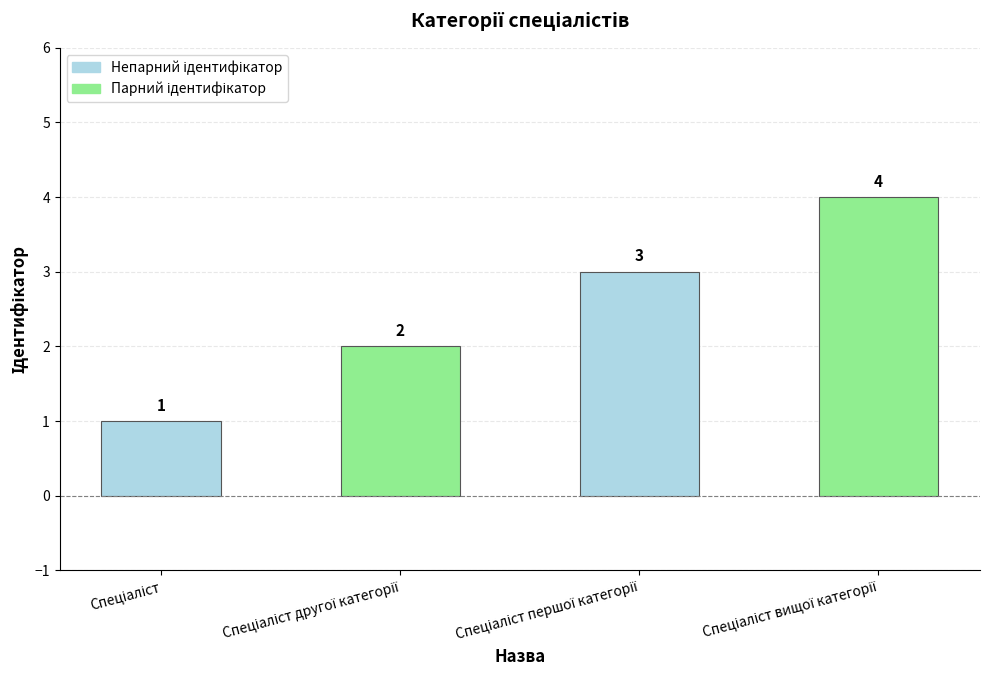

What is the value of the 3rd bar from the left?

3